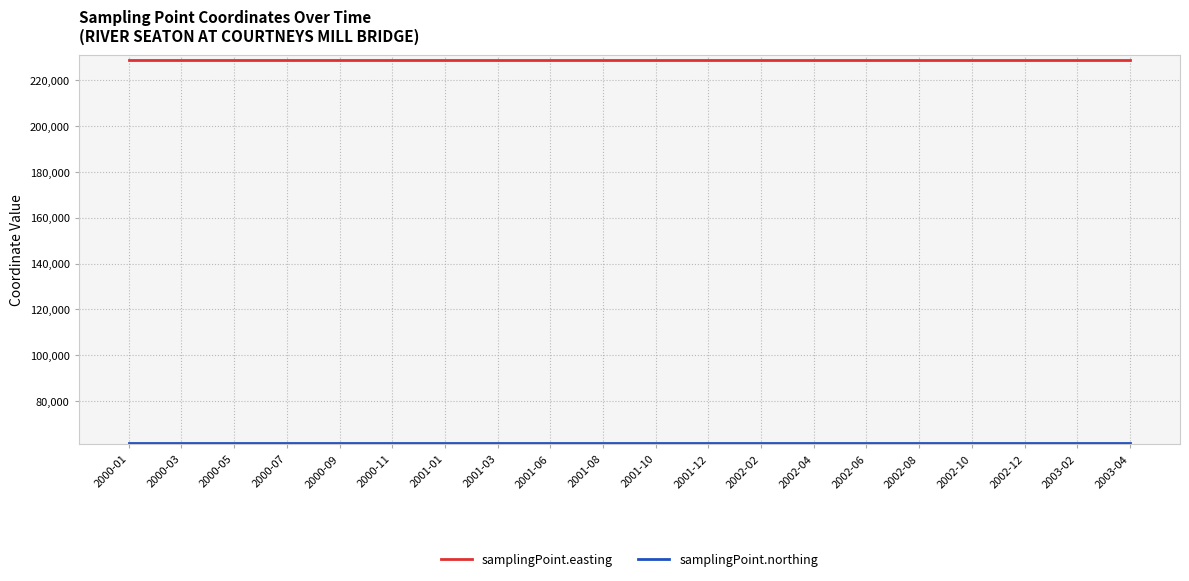

What is the total value across all series at 2002-08?

290464